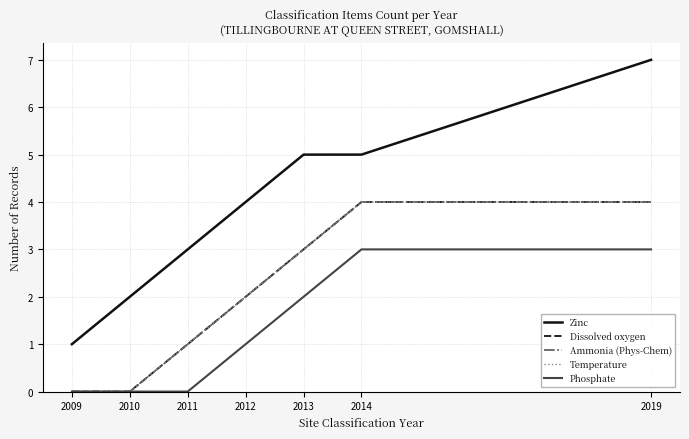

What is the difference between the highest and lowest values at 2011?

3